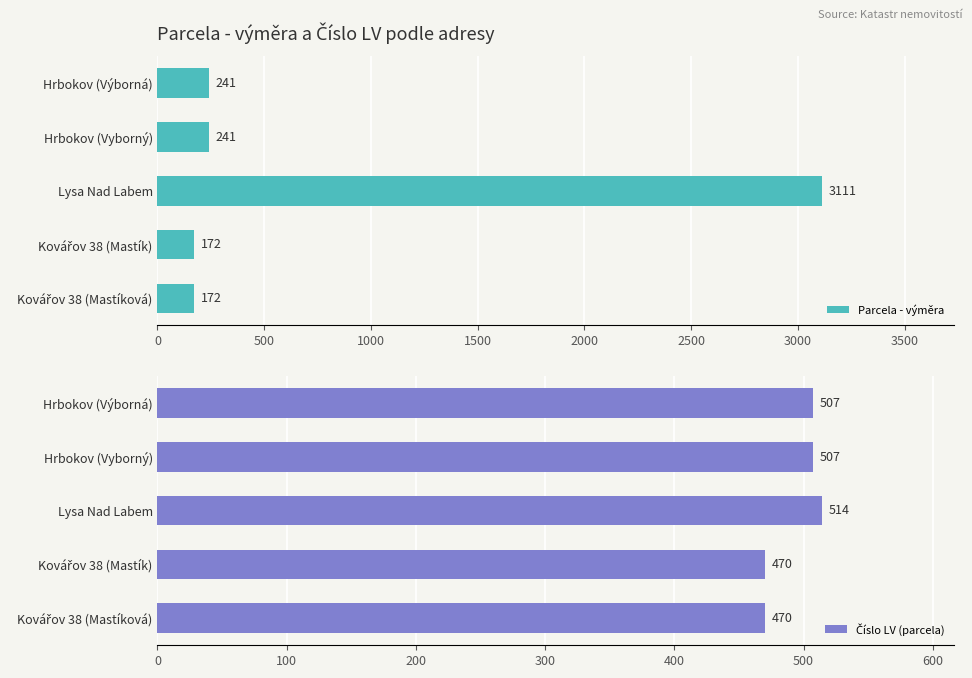

What is the minimum value for Parcela - výměra?

172